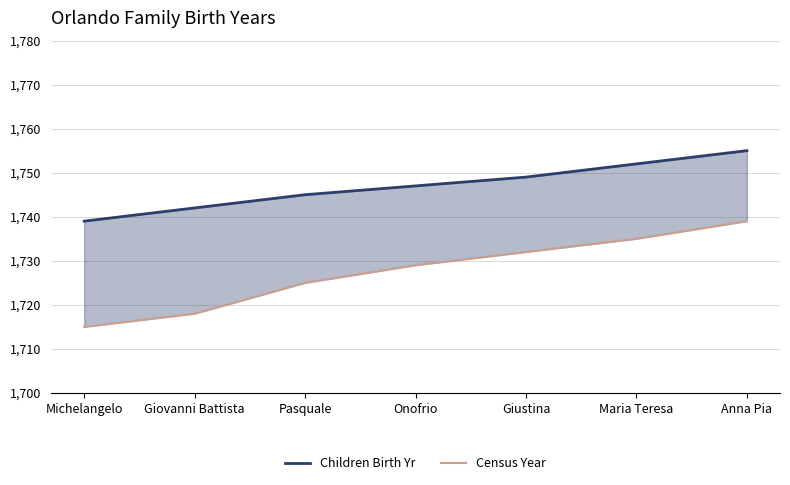

How many distinct data groups are displayed?

2